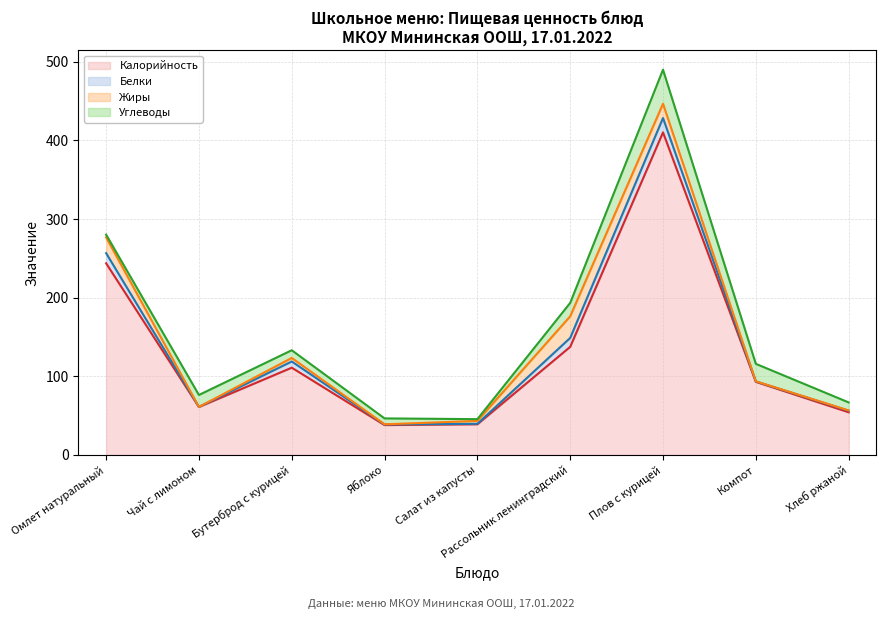

What is the approximate value of Жиры at Рассольник ленинградский?

27.5